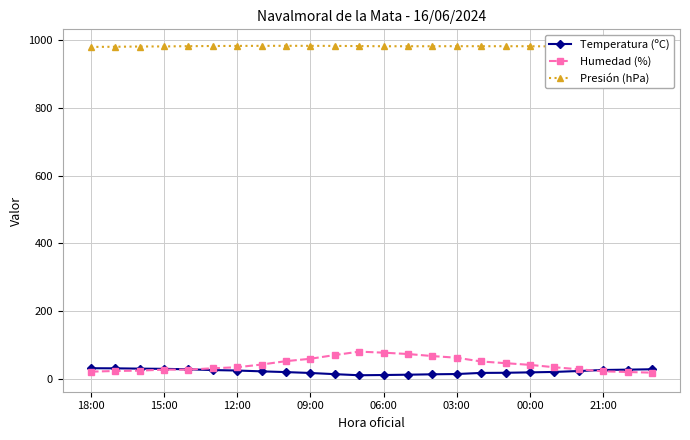

Does the chart display data point markers on the line(s)?

Yes